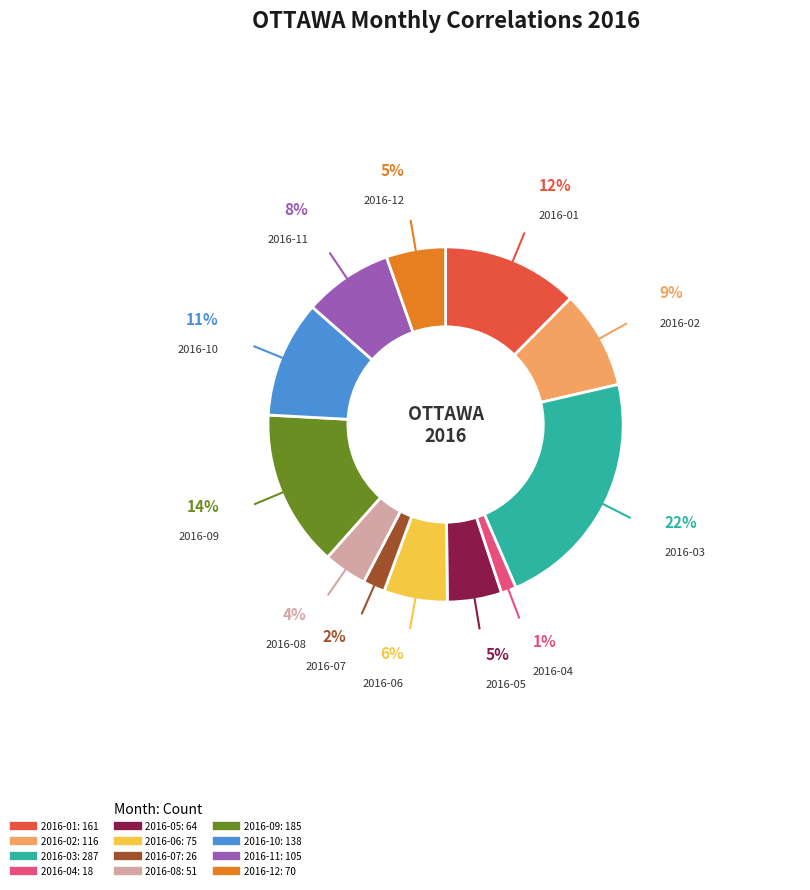

Between 2016-02 and 2016-08, which is larger?

2016-02